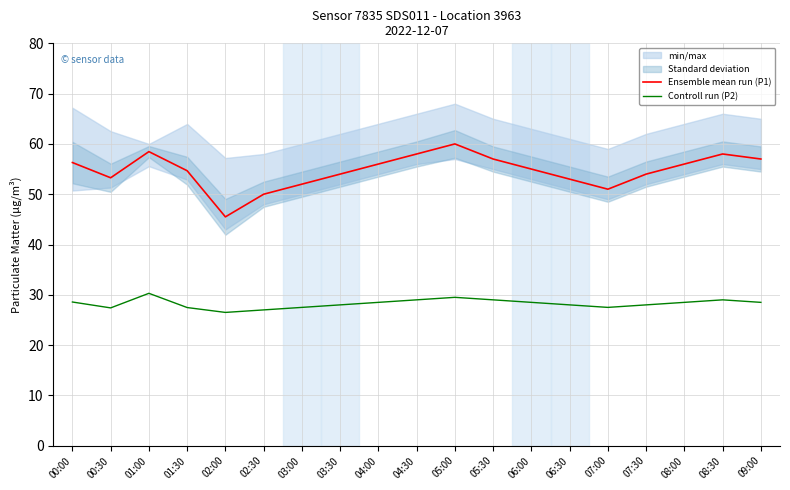

Count the Controll run (P2) values in the range 27 to 29.

16